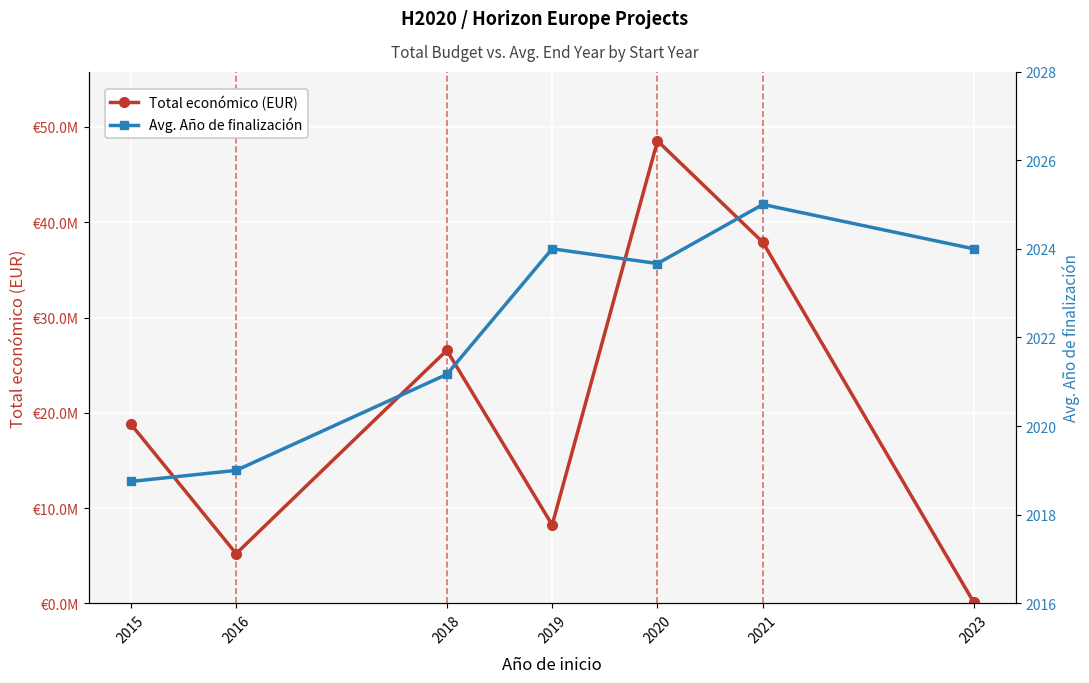

What is the average value of the Total económico (EUR) series?

20772817.4